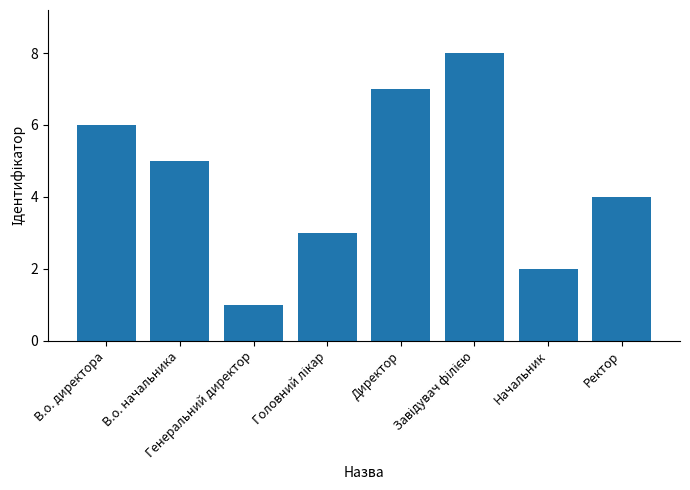

Reading left to right, extract all data points from this chart.

6	5	1	3	7	8	2	4